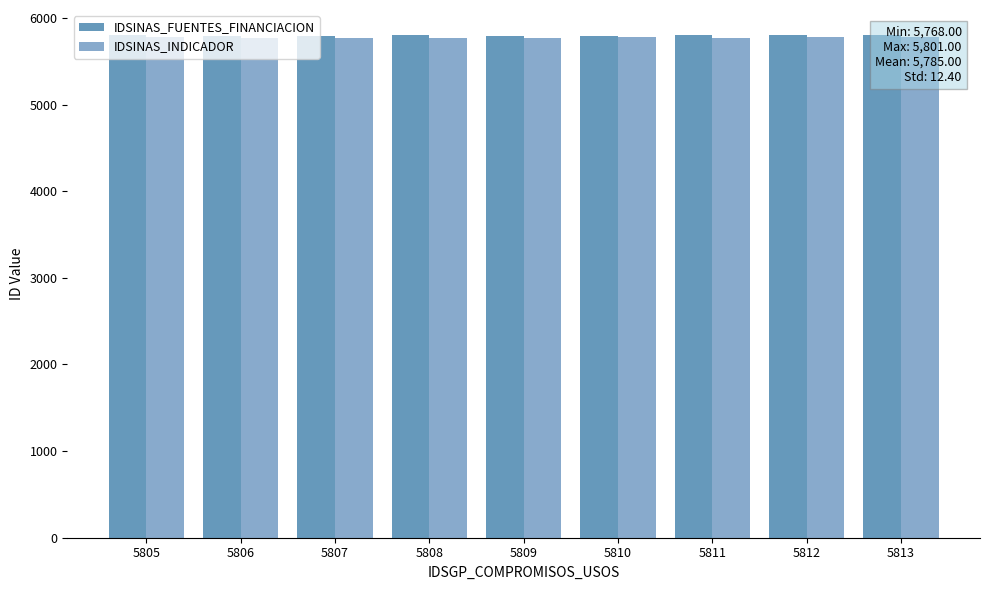

What is the sum of the IDSINAS_INDICADOR values at 5812 and 5808?

11546